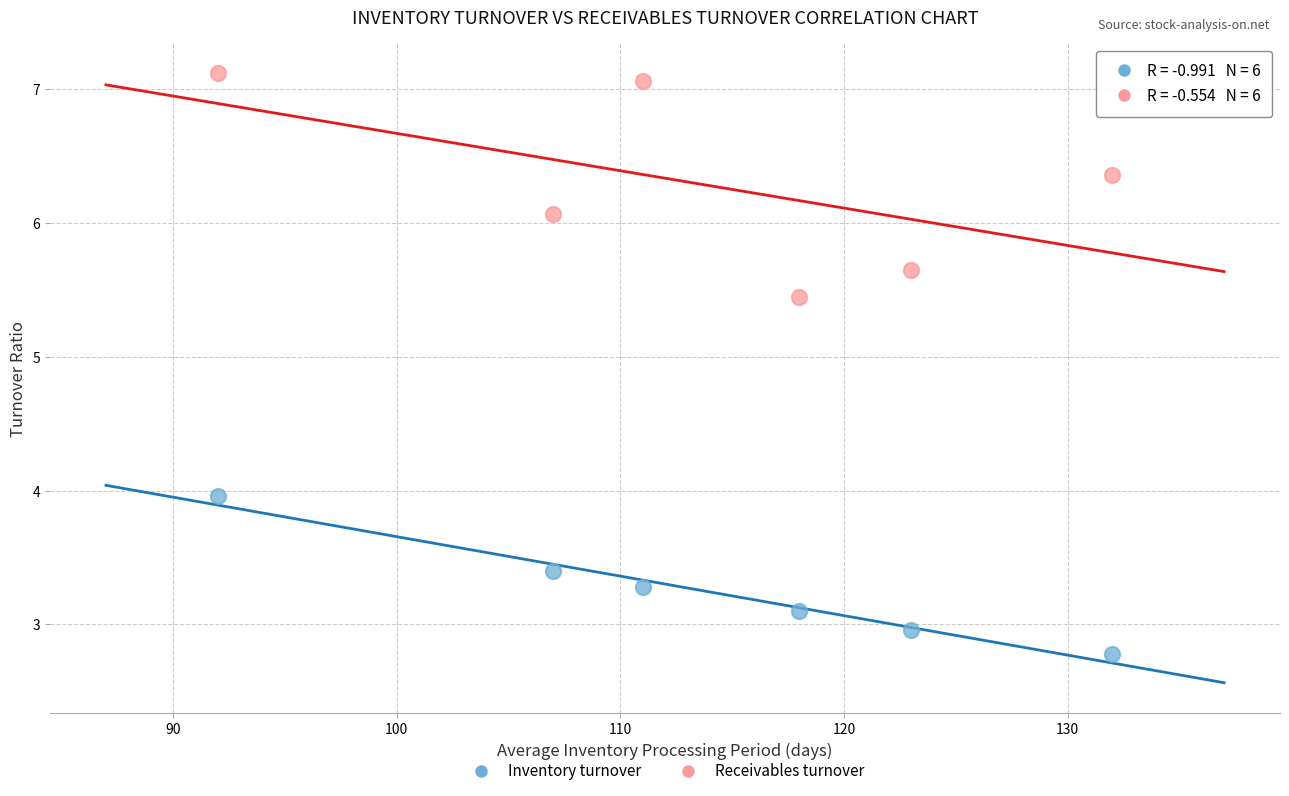

Which series has the widest spread of Y values?

Receivables turnover